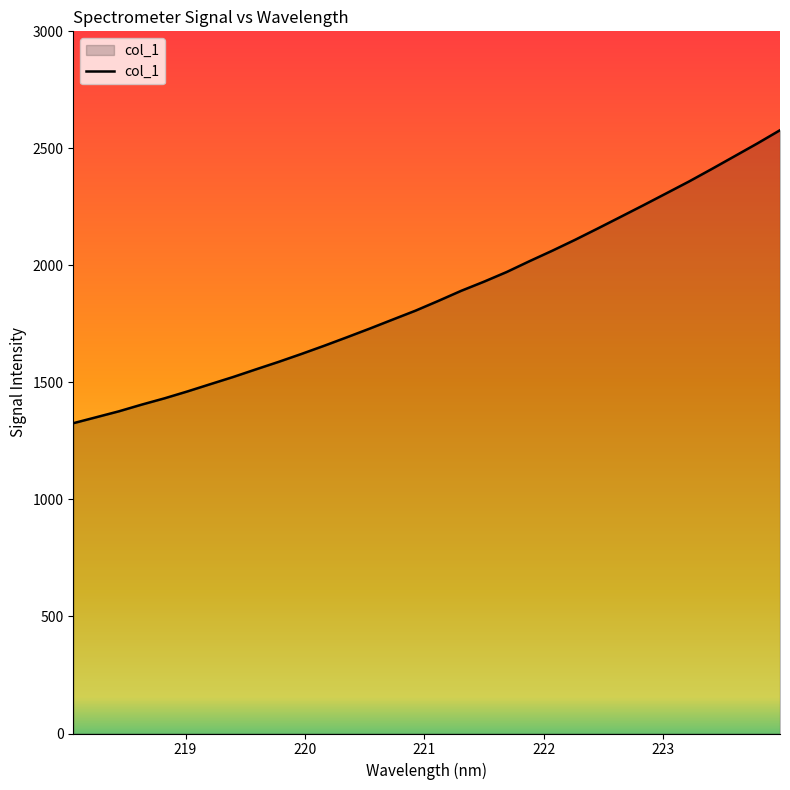

What is the smallest value displayed?

1325.7